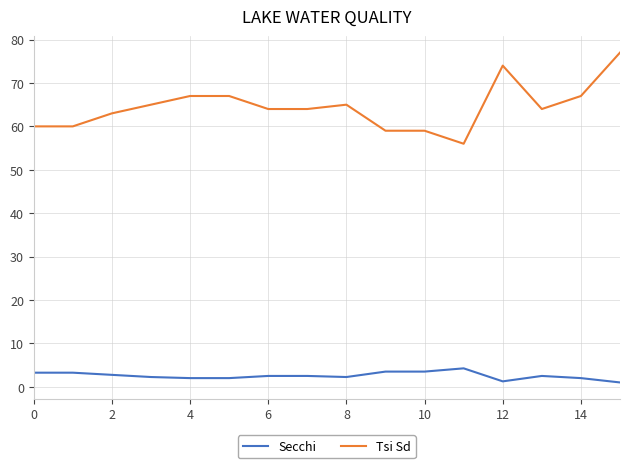

Rank the series by their maximum value, from lowest to highest.

Secchi, Tsi Sd